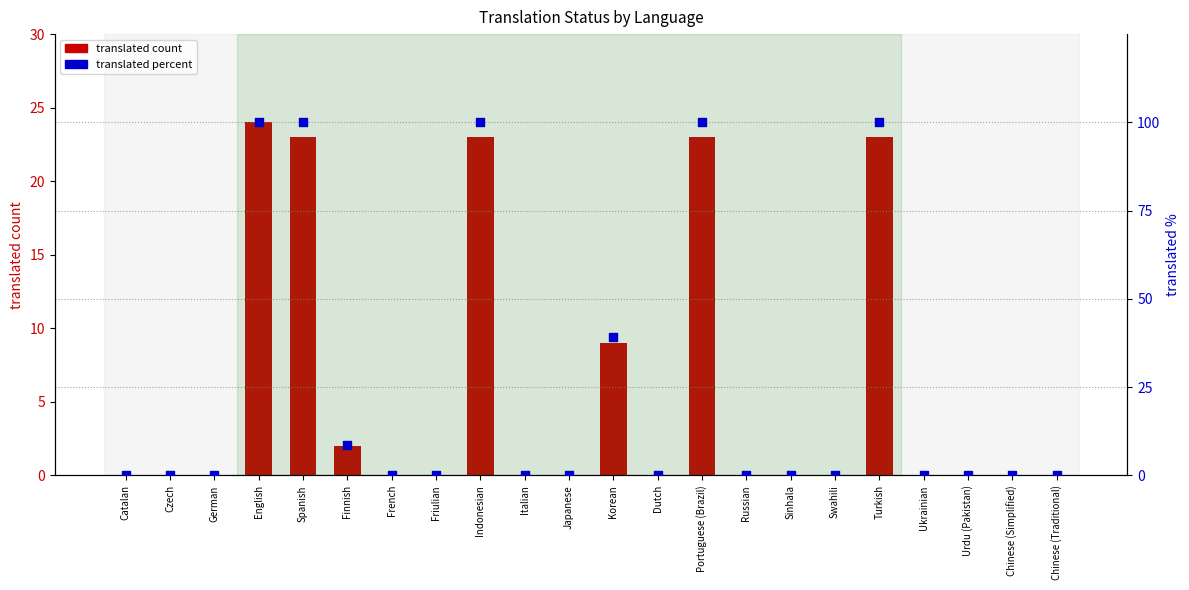

Which series has the widest spread of Y values?

translated percent